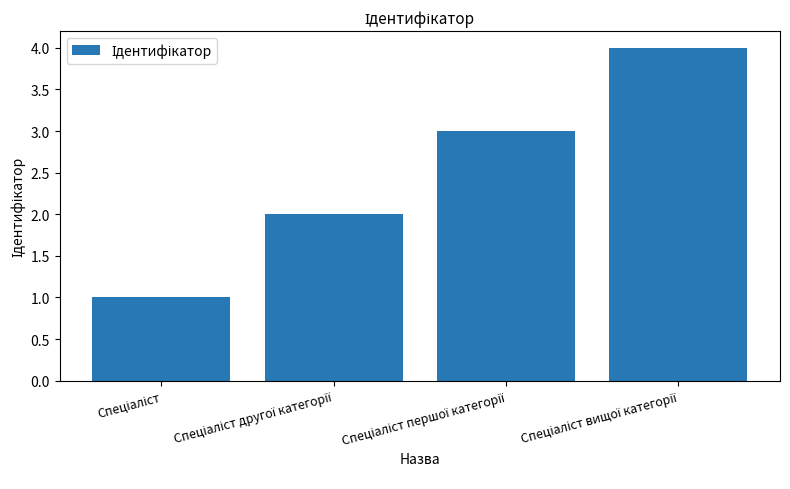

What is the difference between the maximum and minimum values?

3